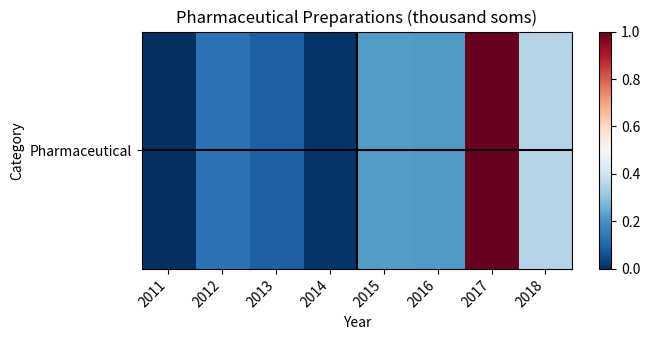

List the labels in order of value, largest first.

2017, 2018, 2015, 2016, 2012, 2013, 2014, 2011